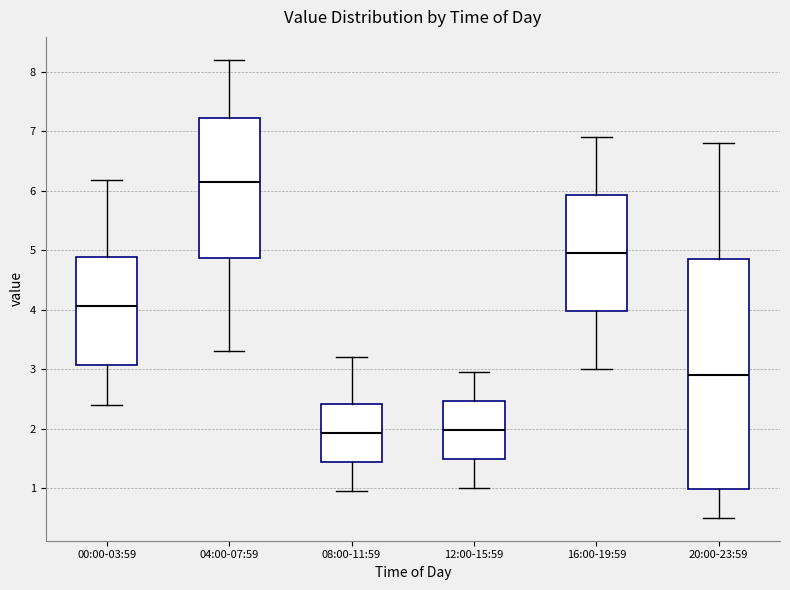

Reading left to right, transcribe this box plot: for each box, give where its median line is, the range the box spans, and where its two whiskers end, as read against the y-axis. The values are not printed on the chart, so give them approximately, as read against the axis.

00:00-03:59: median 4.1, box 3.1 to 4.9, whiskers 2.4 to 6.2
04:00-07:59: median 6.2, box 4.9 to 7.2, whiskers 3.3 to 8.2
08:00-11:59: median 1.9, box 1.4 to 2.4, whiskers 1.0 to 3.2
12:00-15:59: median 2.0, box 1.5 to 2.5, whiskers 1.0 to 3.0
16:00-19:59: median 5.0, box 4.0 to 5.9, whiskers 3.0 to 6.9
20:00-23:59: median 2.9, box 1.0 to 4.9, whiskers 0.5 to 6.8